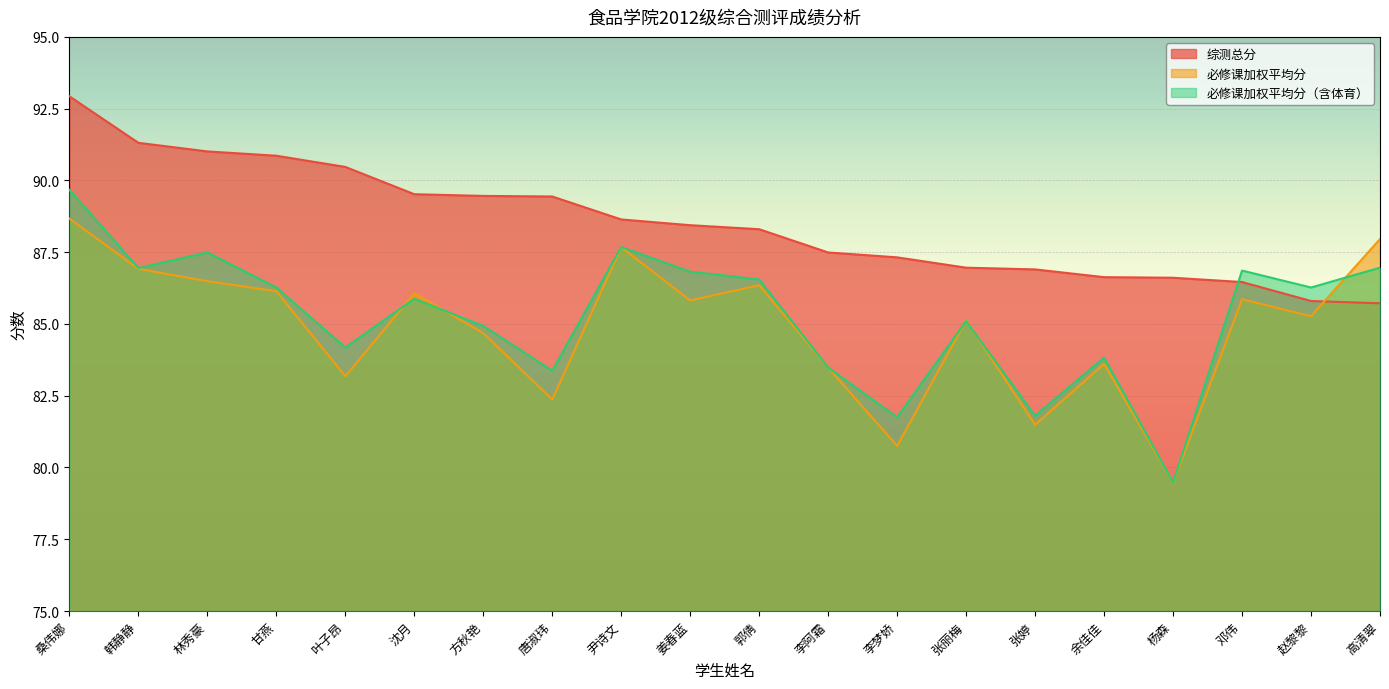

How many intersections are there between 必修课加权平均分 and 综测总分?

1